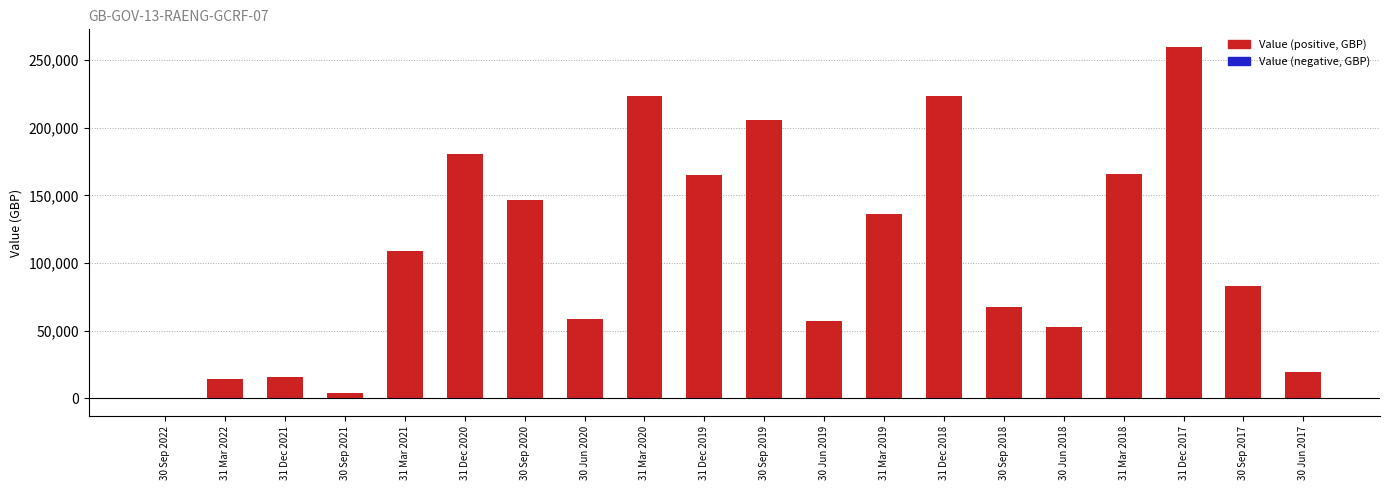

What are all the series names shown in the legend?

Value (positive), Value (negative)